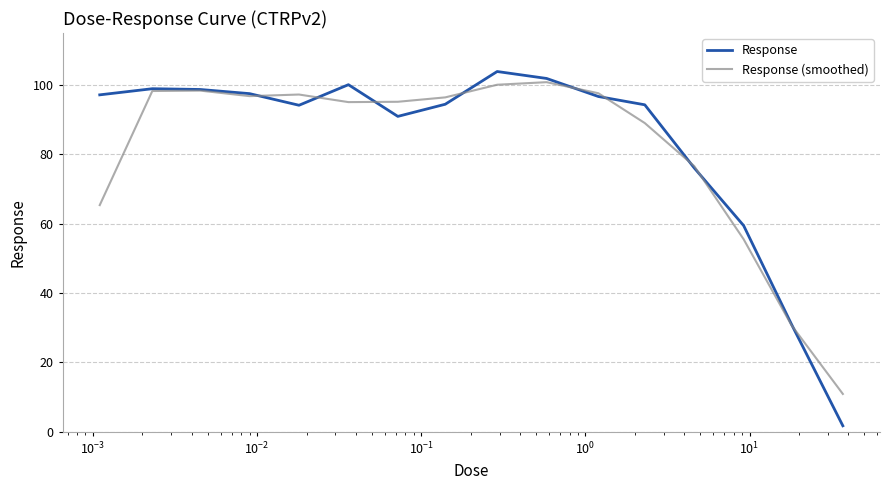

Which series has the widest spread of values?

Response